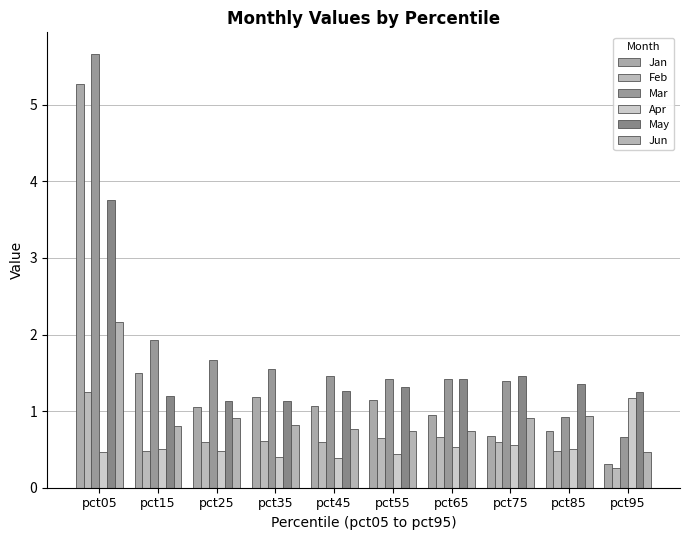

Which series changed the most between pct35 and pct45?

May